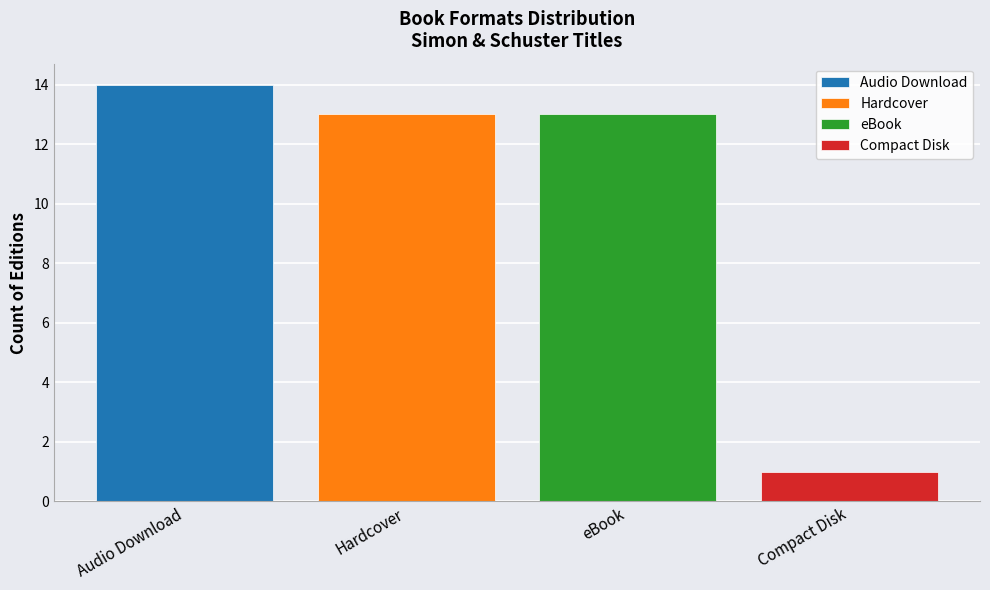

How many bars are there in total?

4